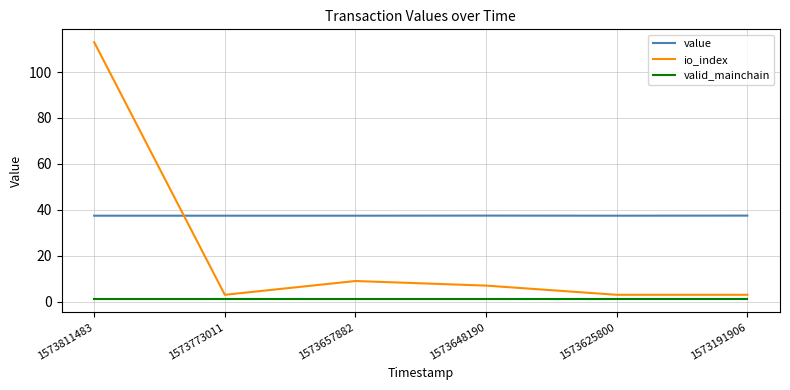

What is the total value across all series at 1573191906?

41.5